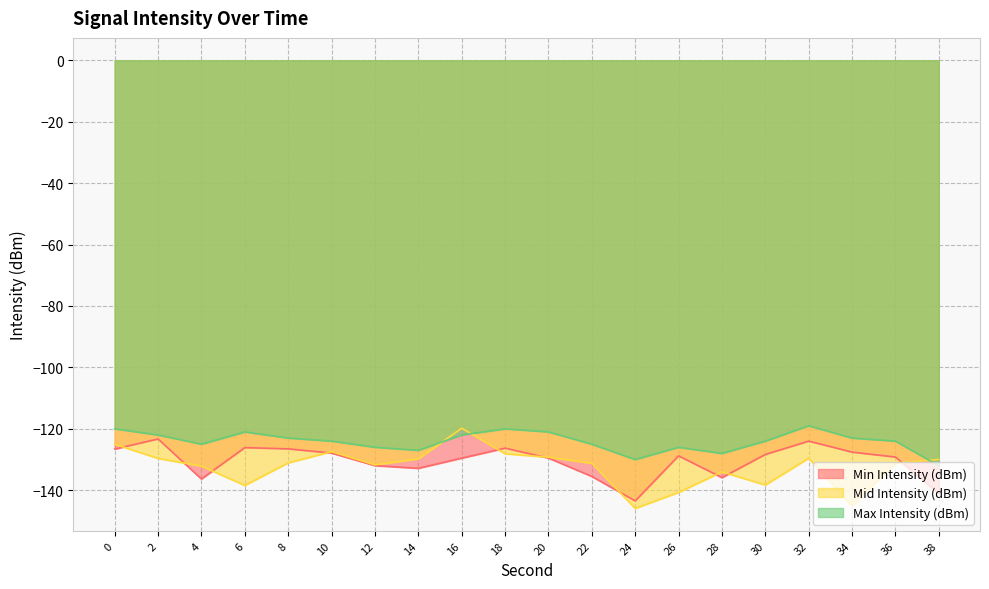

True or false: Min Intensity (dBm) and Max Intensity (dBm) intersect in this chart.

False